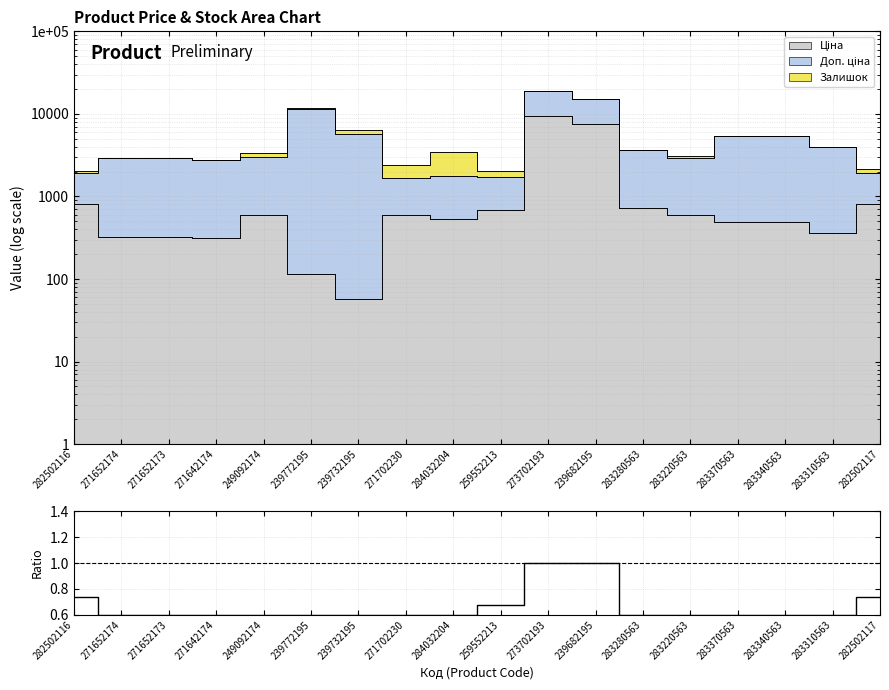

What is the difference between the values at 283340563 and 259552213?

0.1